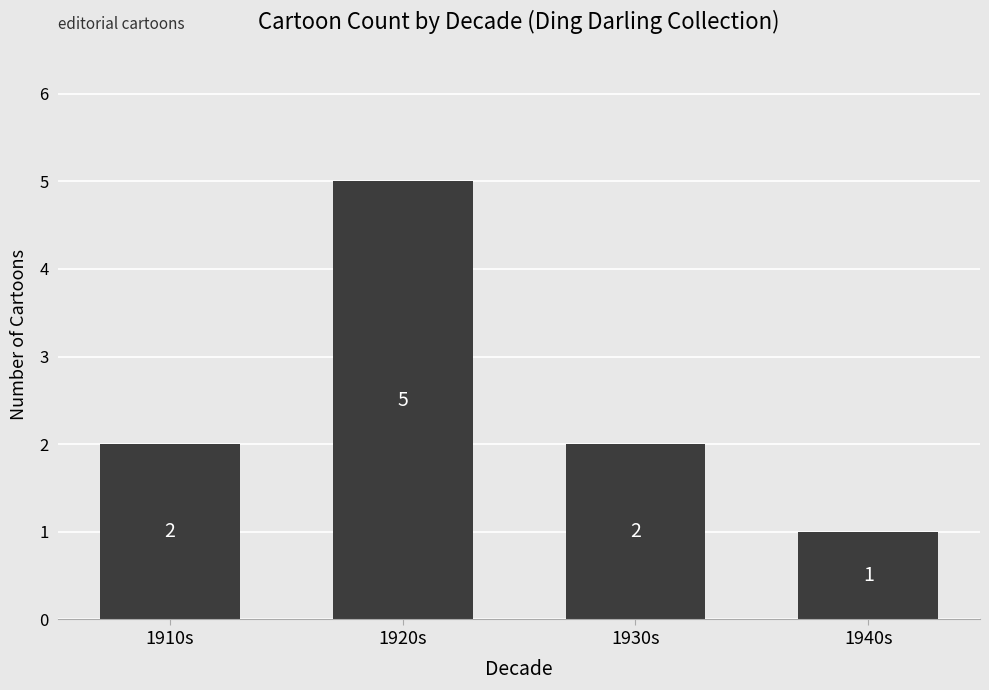

Between 1940s and 1920s, which is larger?

1920s